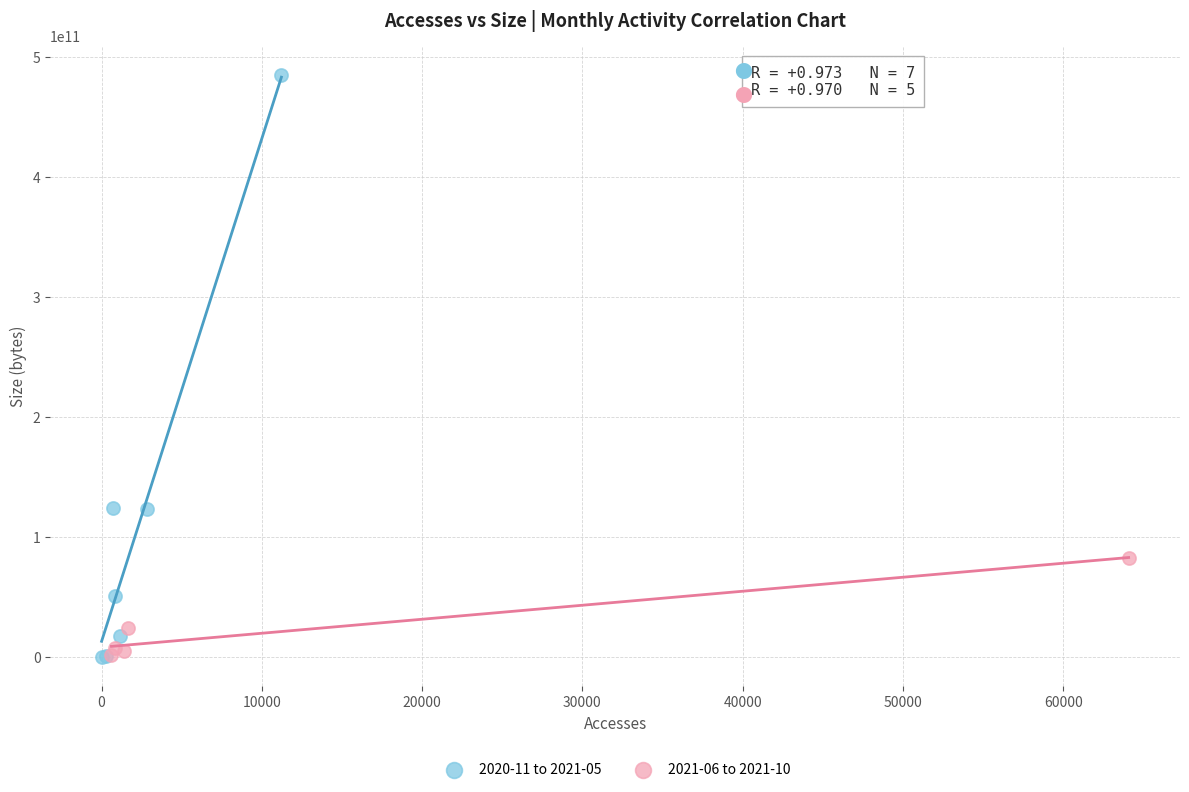

What are all the series names shown in the legend?

2020-11 to 2021-05, 2021-06 to 2021-10